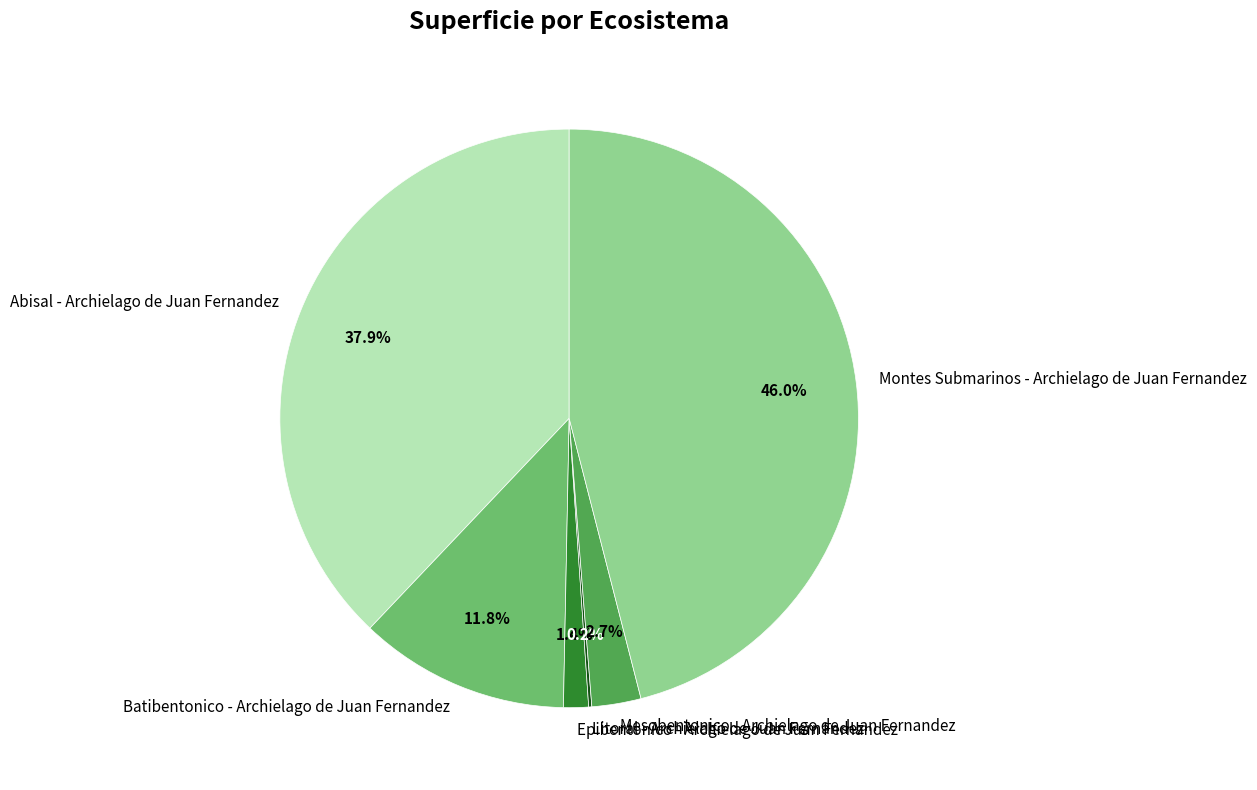

Approximately how many times larger is the value at Epibentonico - Archielago de Juan Fernandez compared to Mesobentonico - Archielago de Juan Fernandez?

0.5